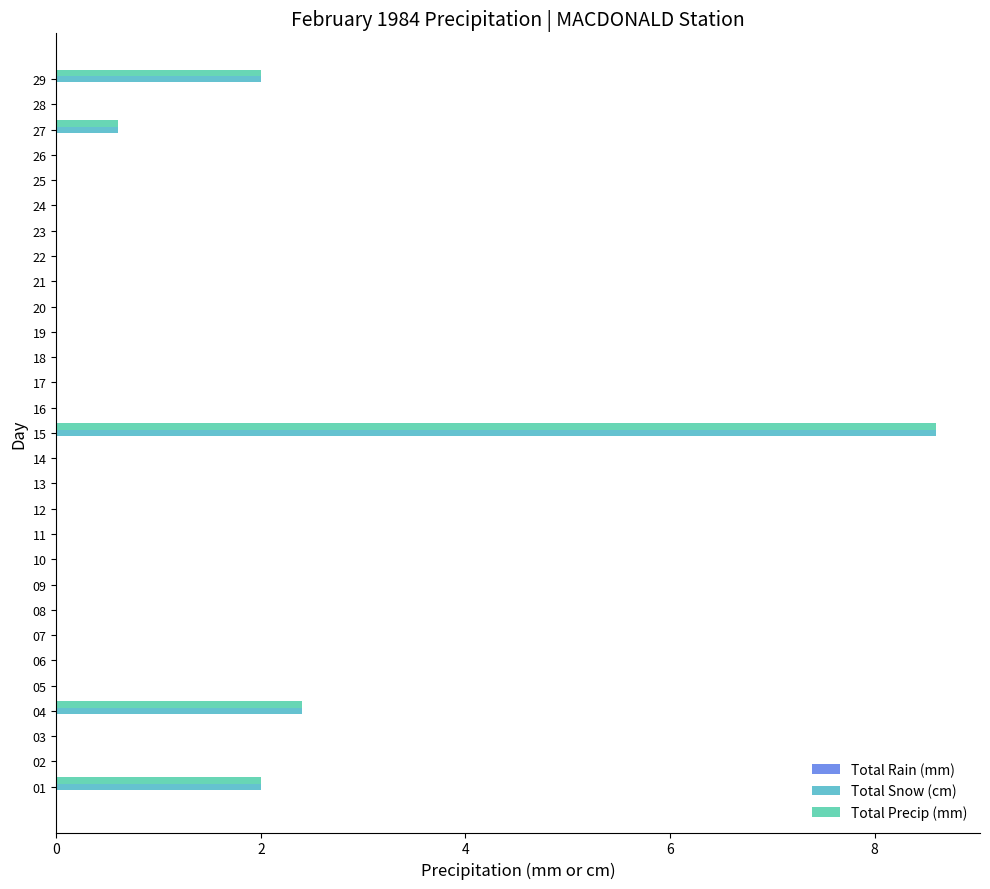

At which category is the sum across all series the highest?

15